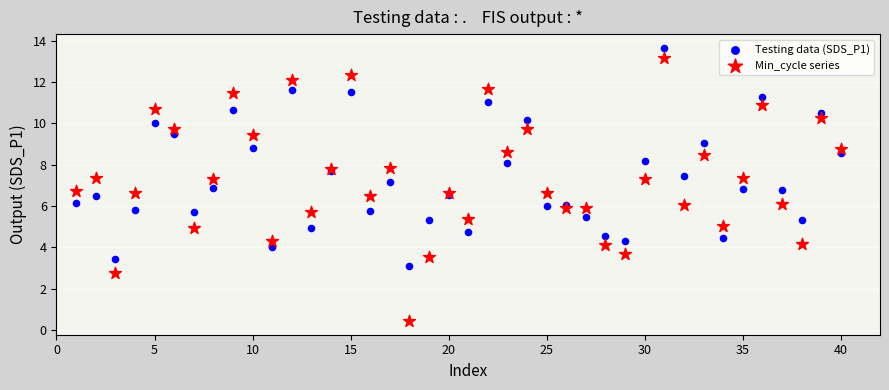

Which series has the widest spread of Y values?

Min_cycle series